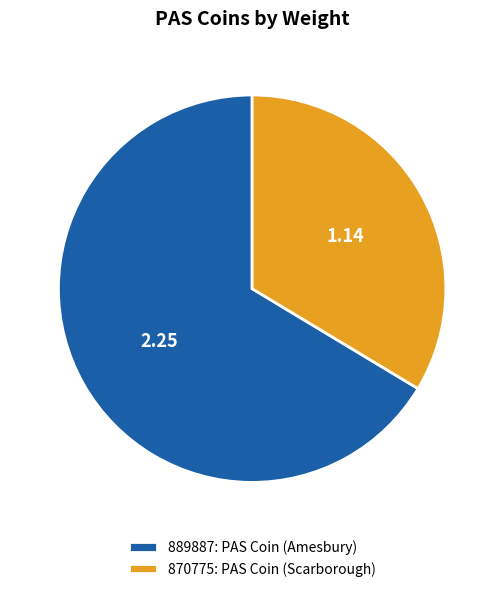

Is there any slice that represents more than half of the pie?

Yes